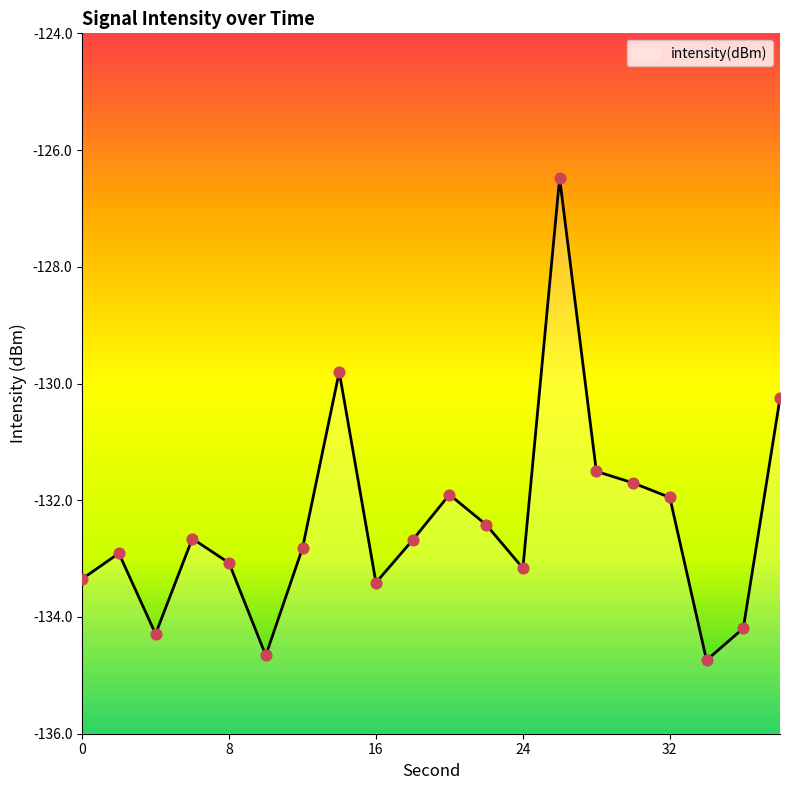

Which has a higher value, 38 or 8?

38